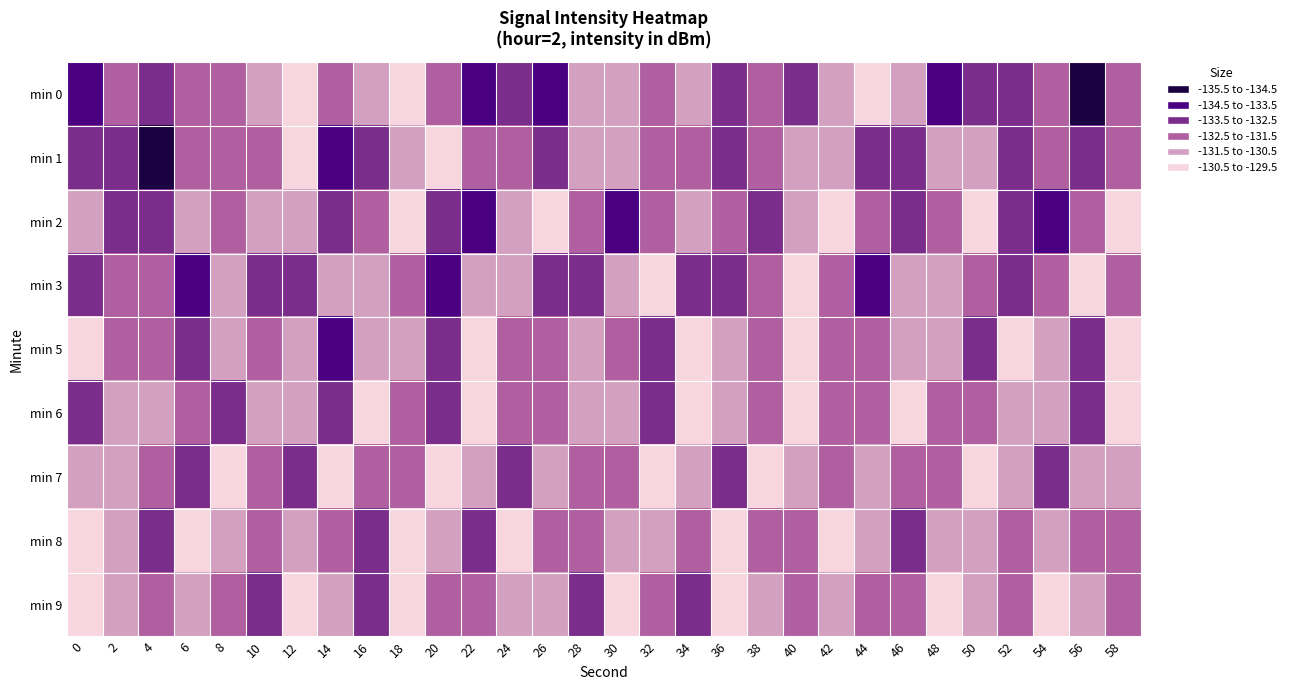

How many data points does each series have?

30